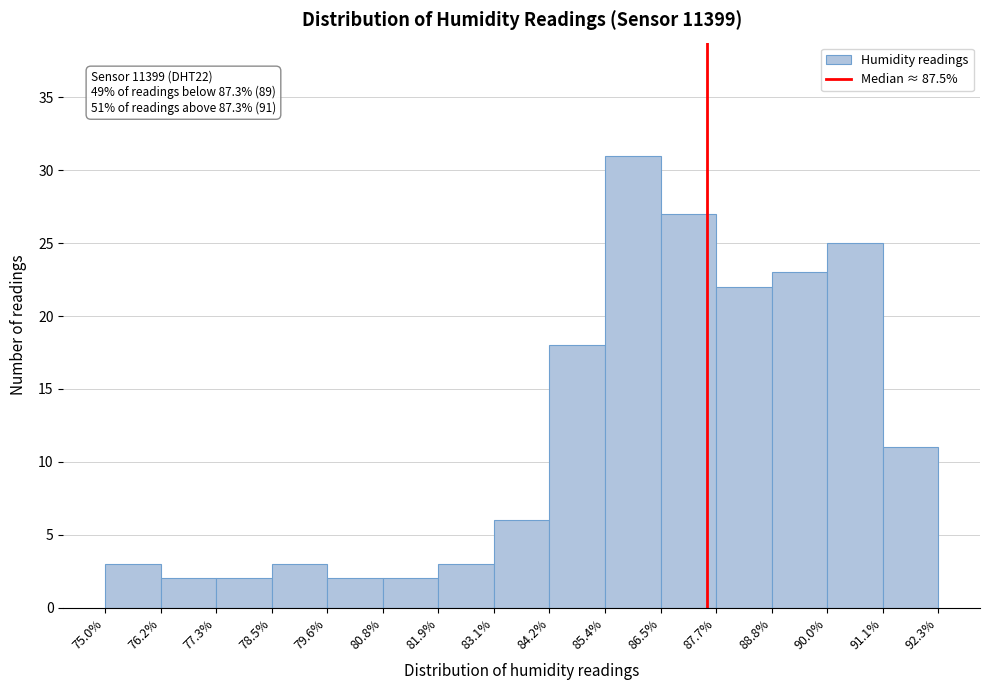

Over which range of the x-axis is the bar tallest?

85.4% to 86.5%